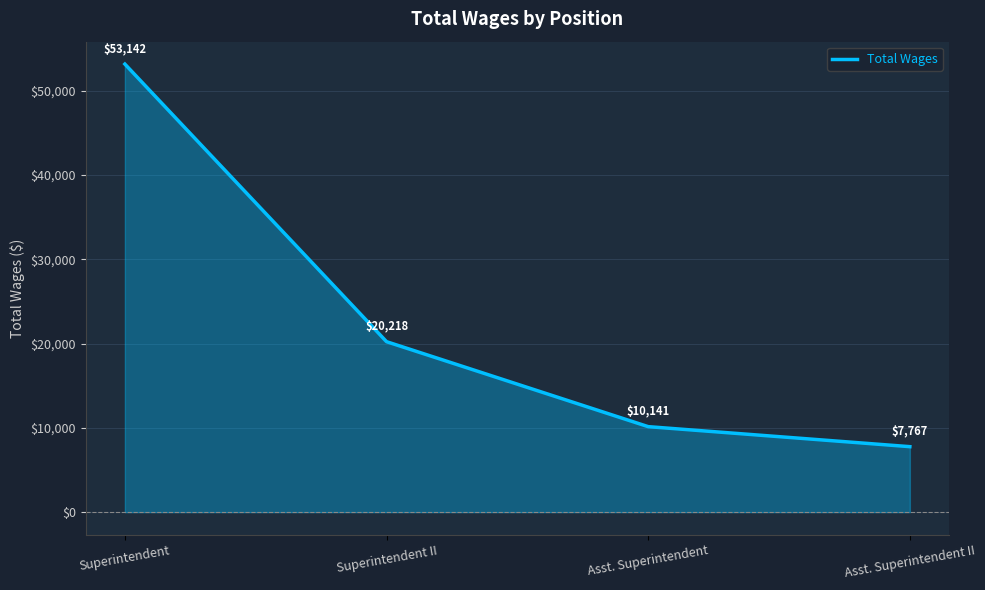

How many categories are shown in the chart?

4